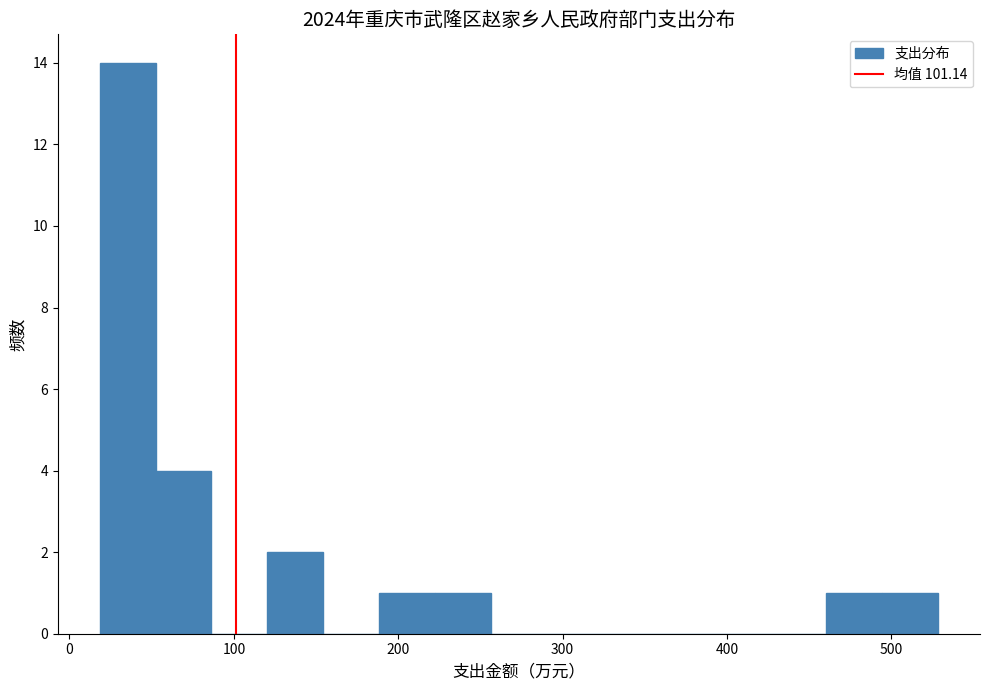

Read against the x-axis, roughly where is the centre of the tallest bar?

40